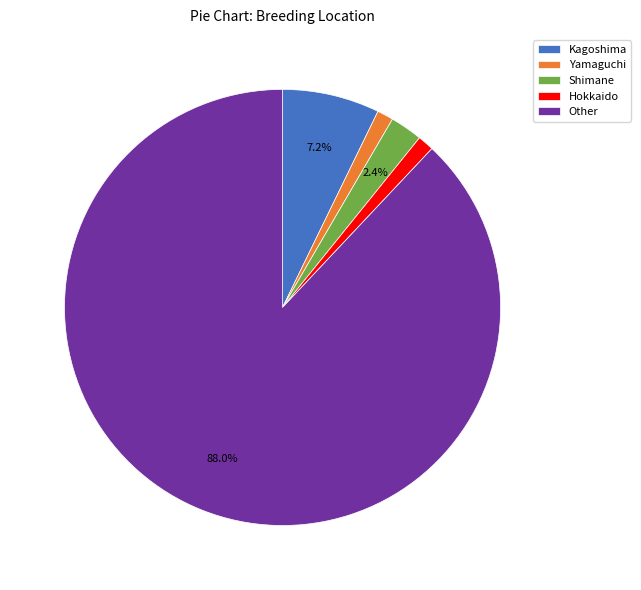

The Shimane slice represents 2% of the pie. True or false?

True